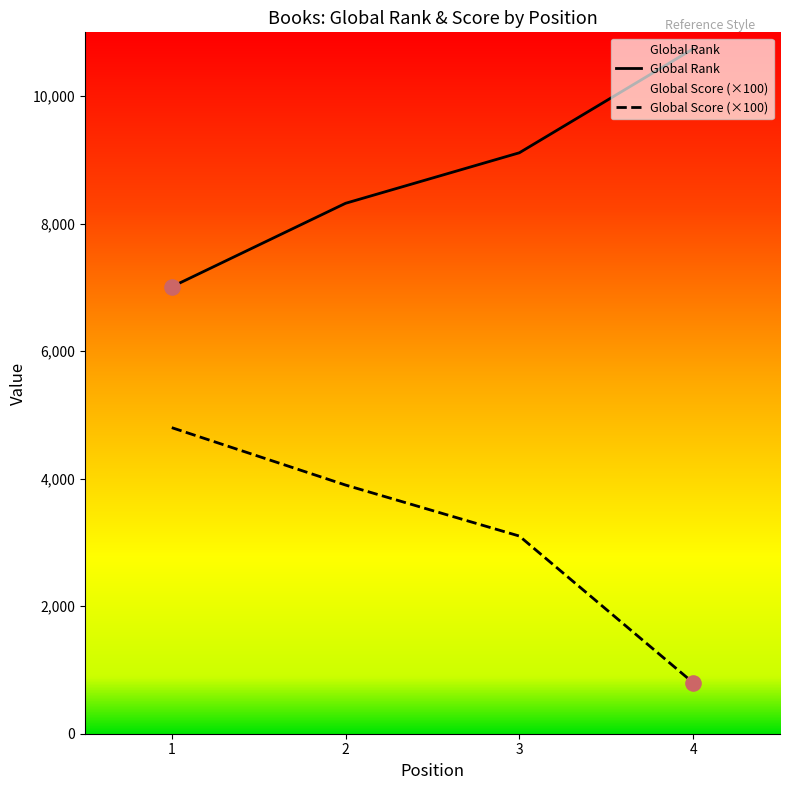

Which series has the largest Y range (max minus min)?

Global Score